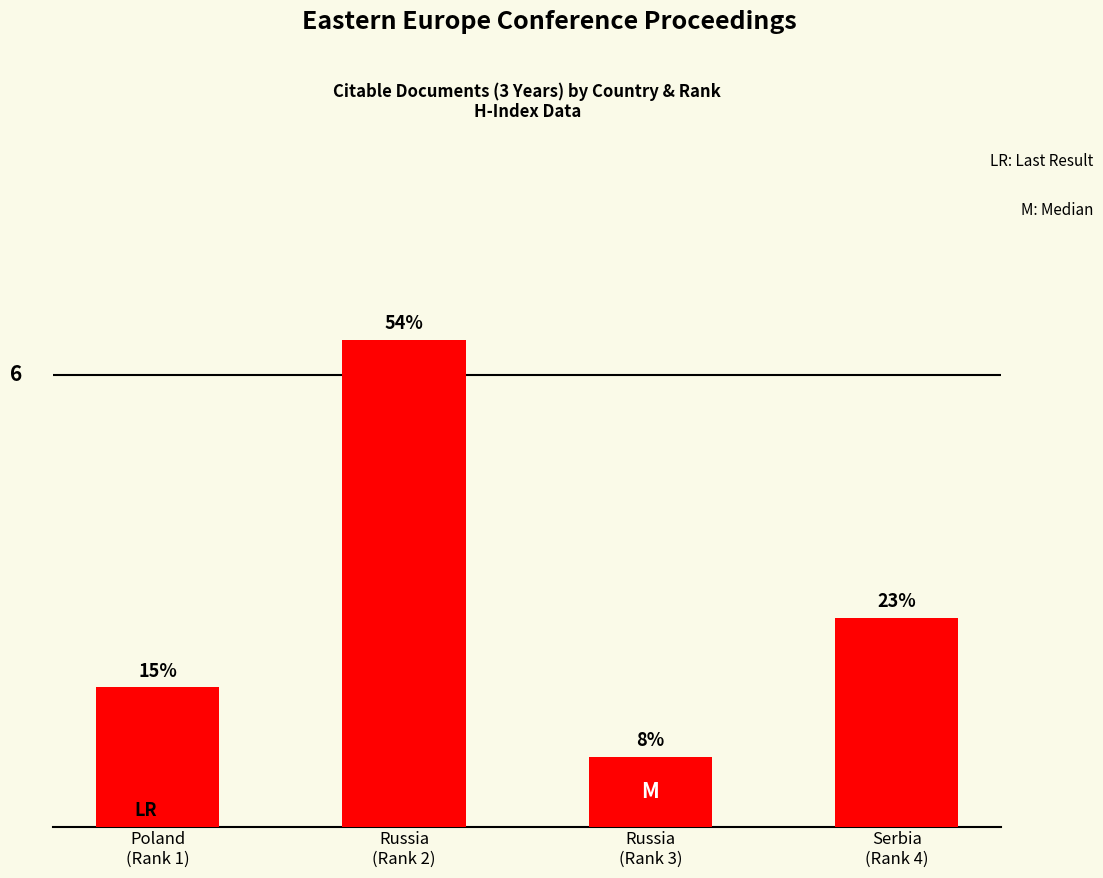

At which label does the data first exceed 3?

Russia
(Rank 2)